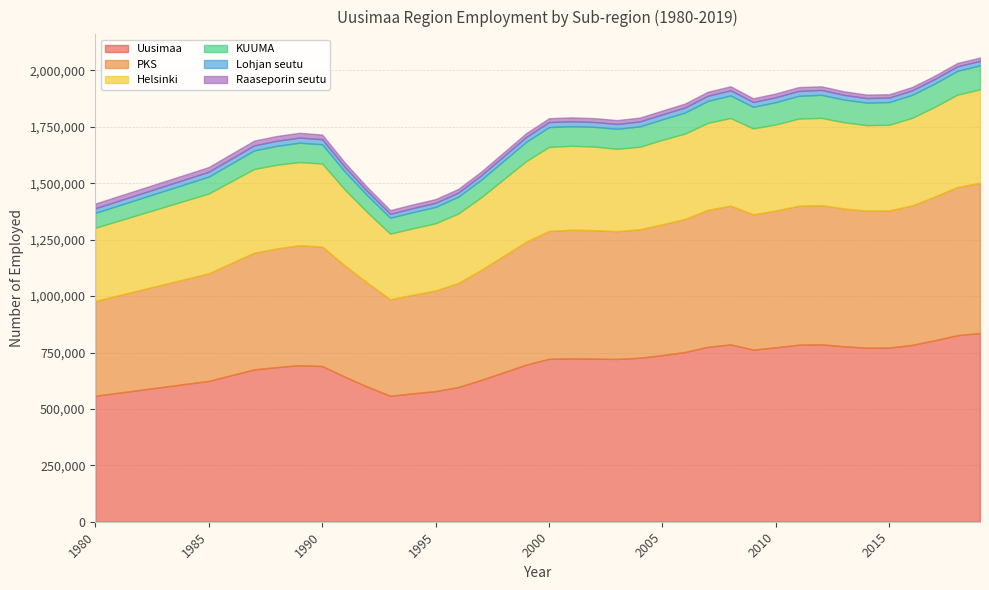

How many interior local peaks does the Uusimaa series have?

4